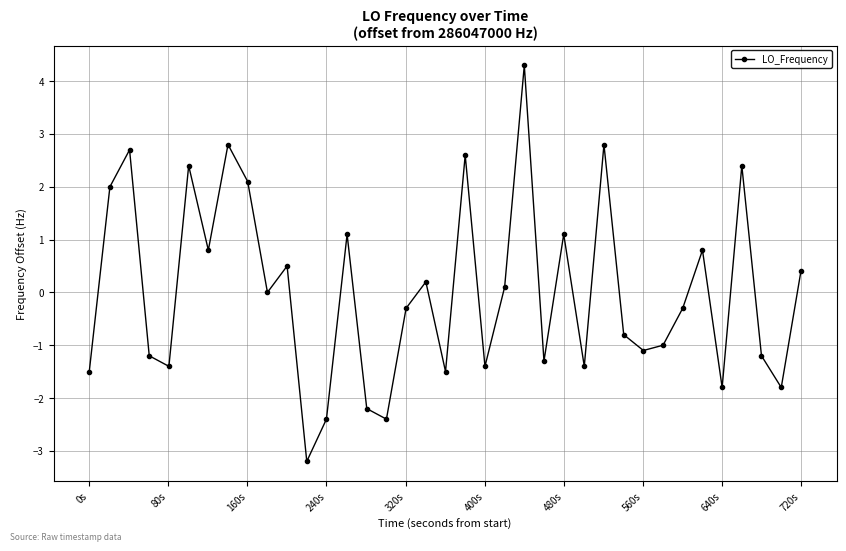

What is the greatest value displayed?

4.3